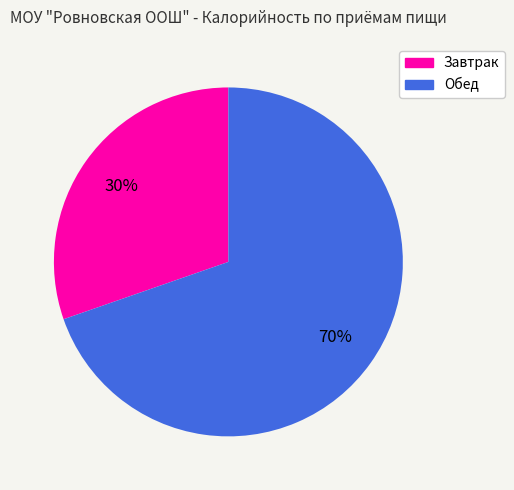

True or false: Обед accounts for 78% of the total.

False